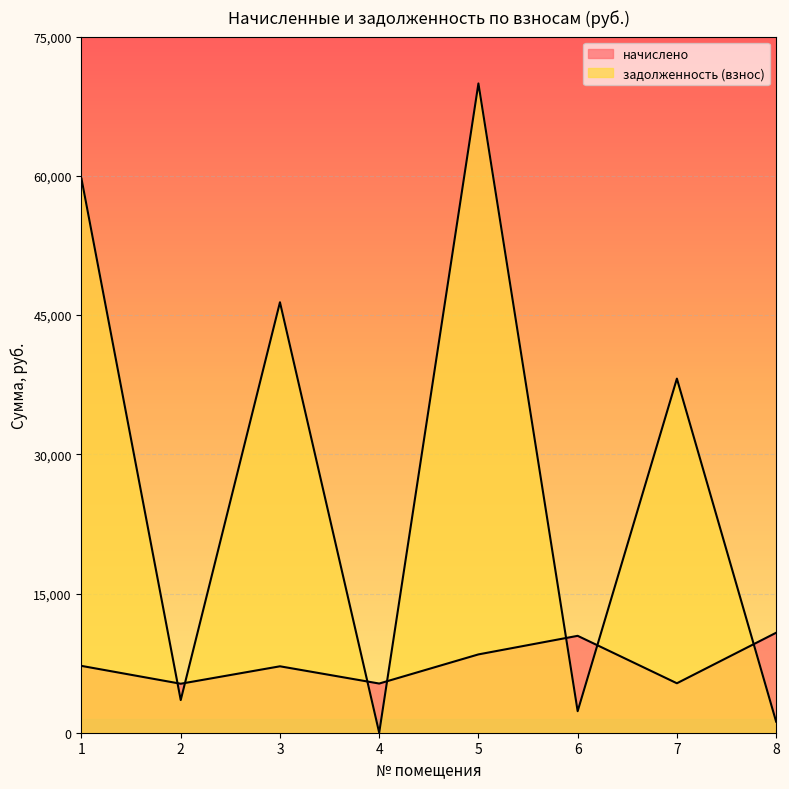

What is the maximum value shown in the chart?

69954.2